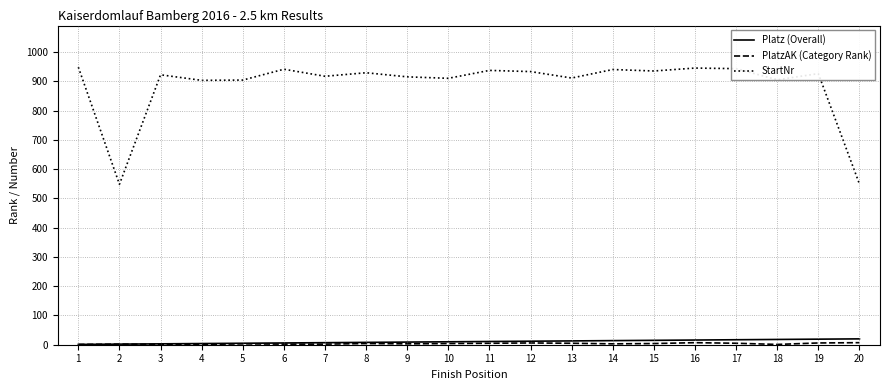

What is the maximum value for StartNr?

948